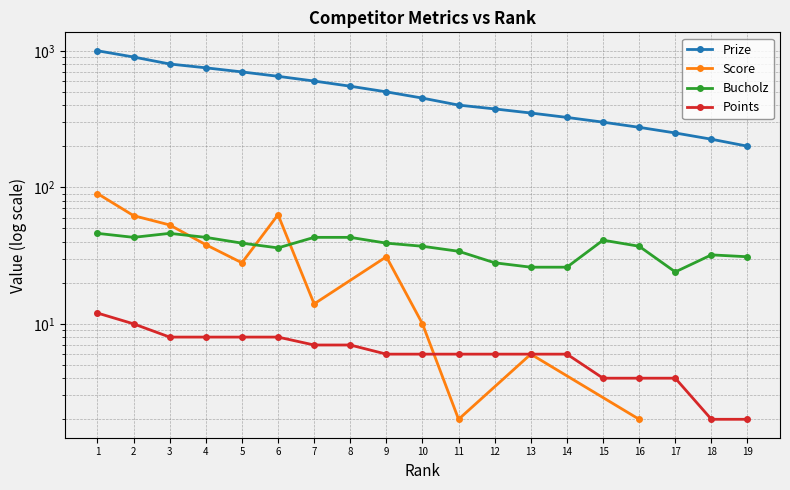

What is the average value of the Bucholz series?

37